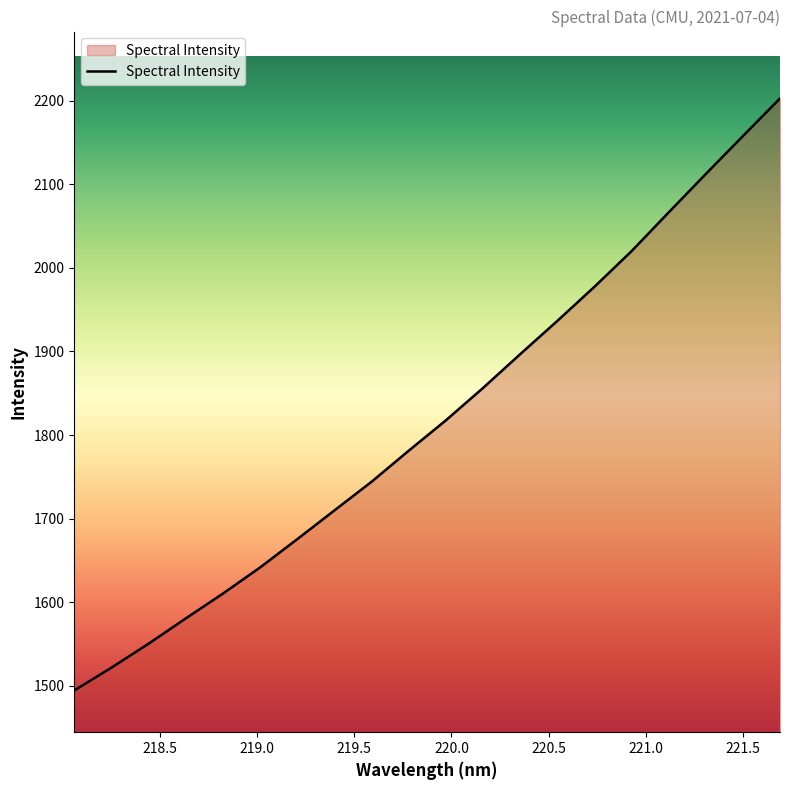

Does the chart display data point markers on the line(s)?

No